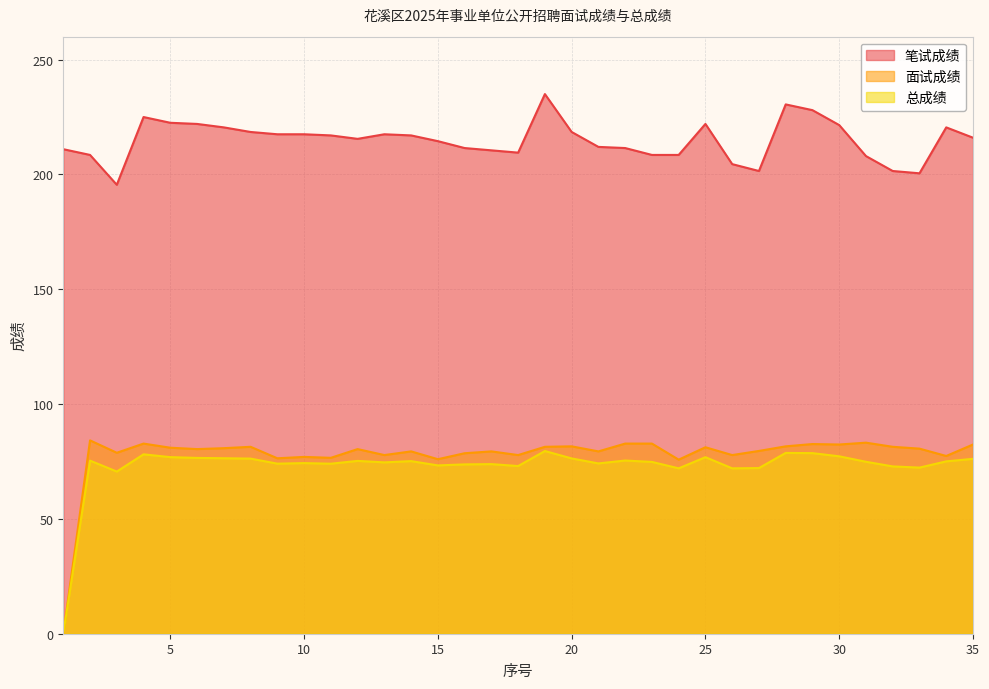

Where does the 笔试成绩 series first go above 216?

4